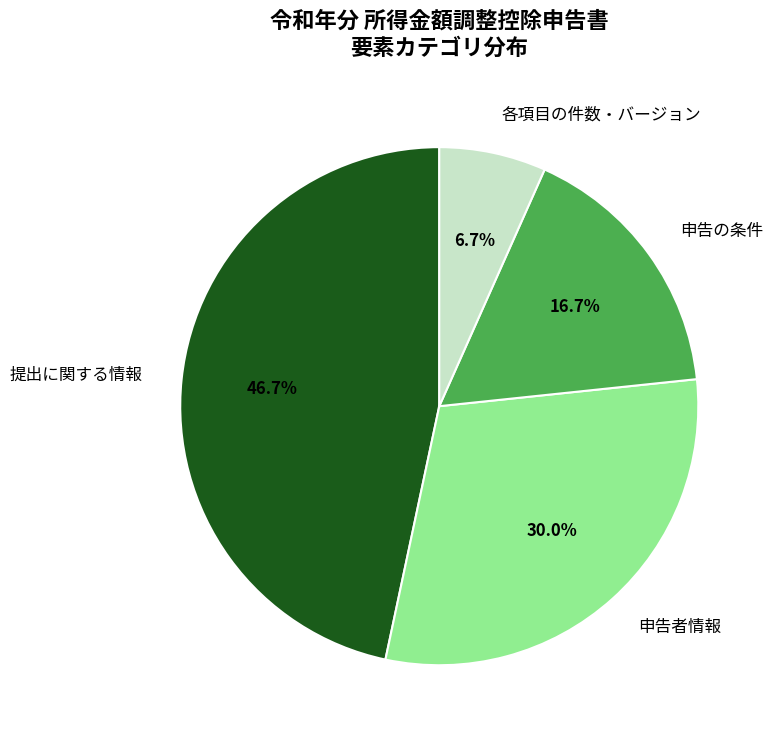

Is there any slice that represents more than half of the pie?

No